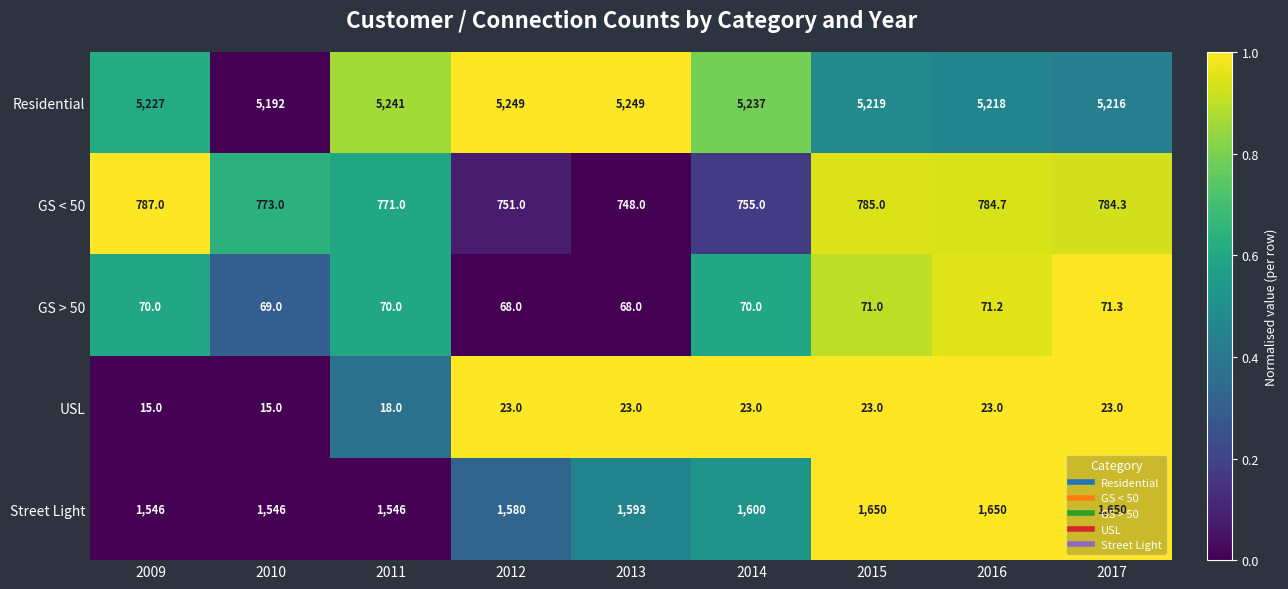

What is the maximum value shown in the chart?

5249.0